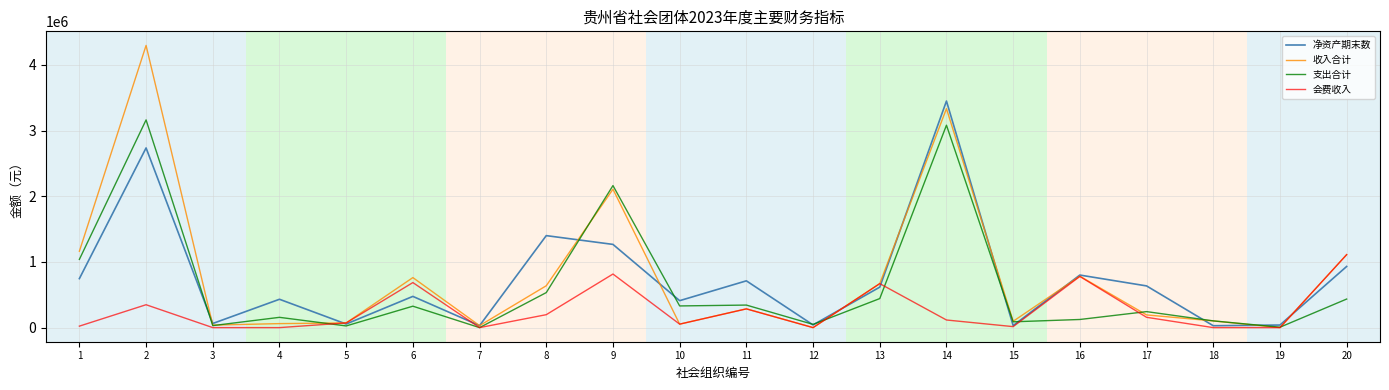

Rank the series by their maximum value, from highest to lowest.

收入合计, 净资产期末数, 支出合计, 会费收入